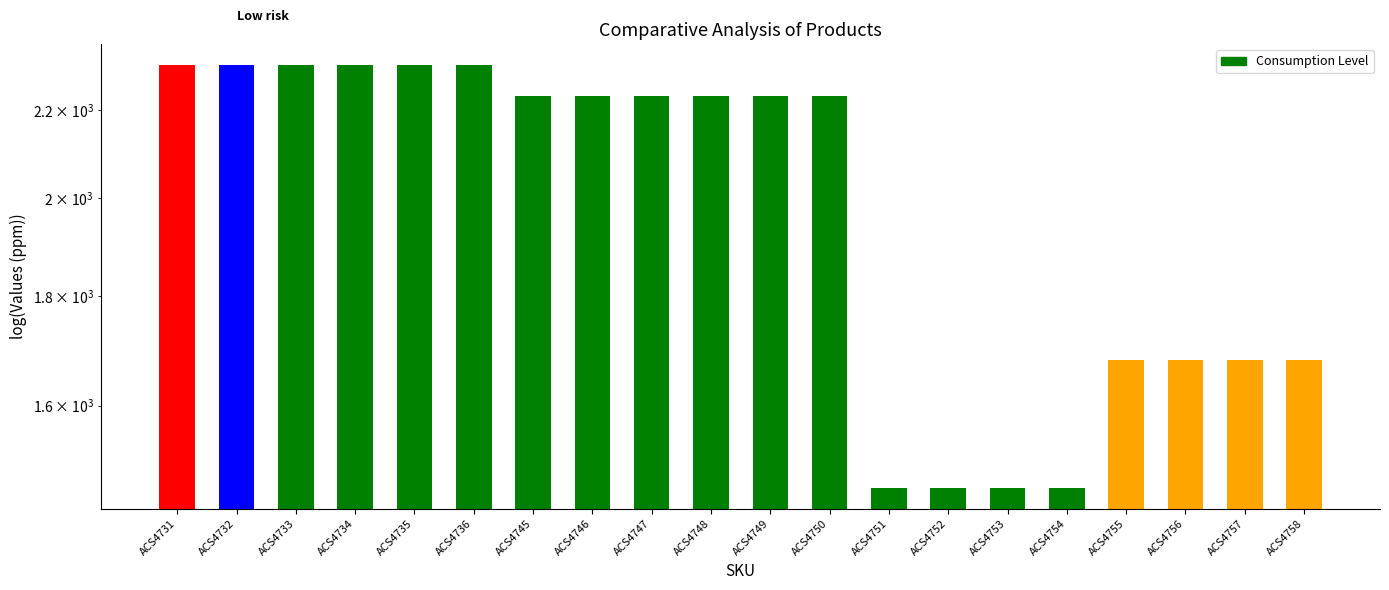

Are the bars grouped side by side (vs. stacked)?

No